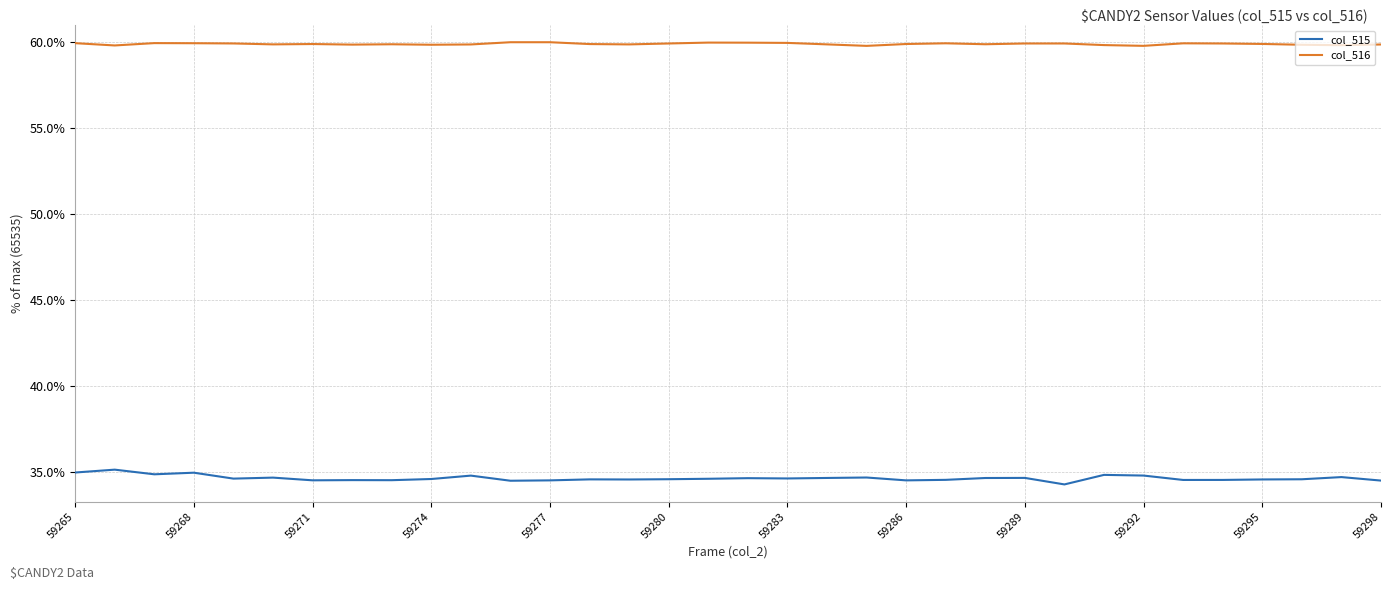

What is the lowest value of the col_516 series?

59.8